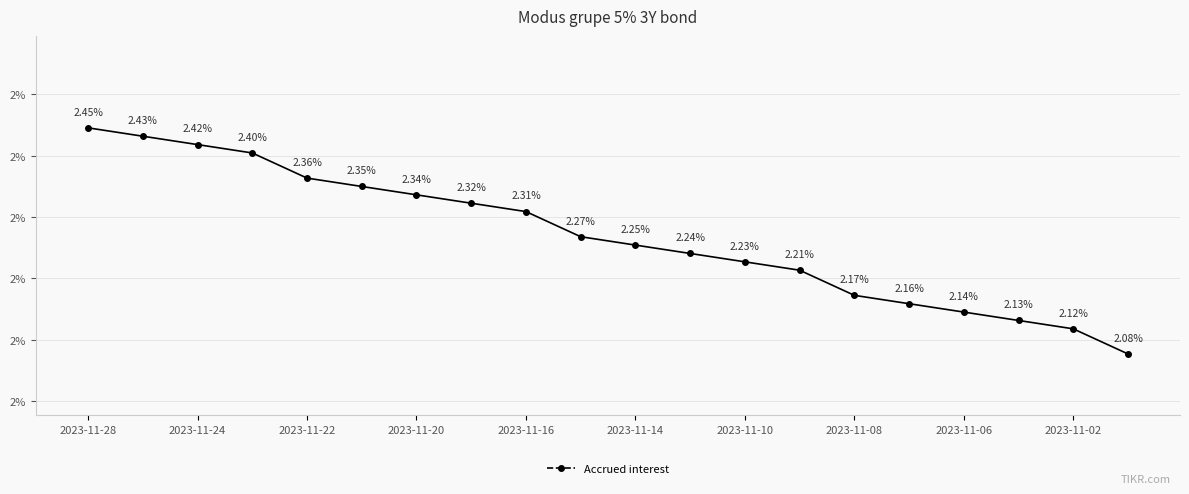

Does the chart display data point markers on the line(s)?

Yes